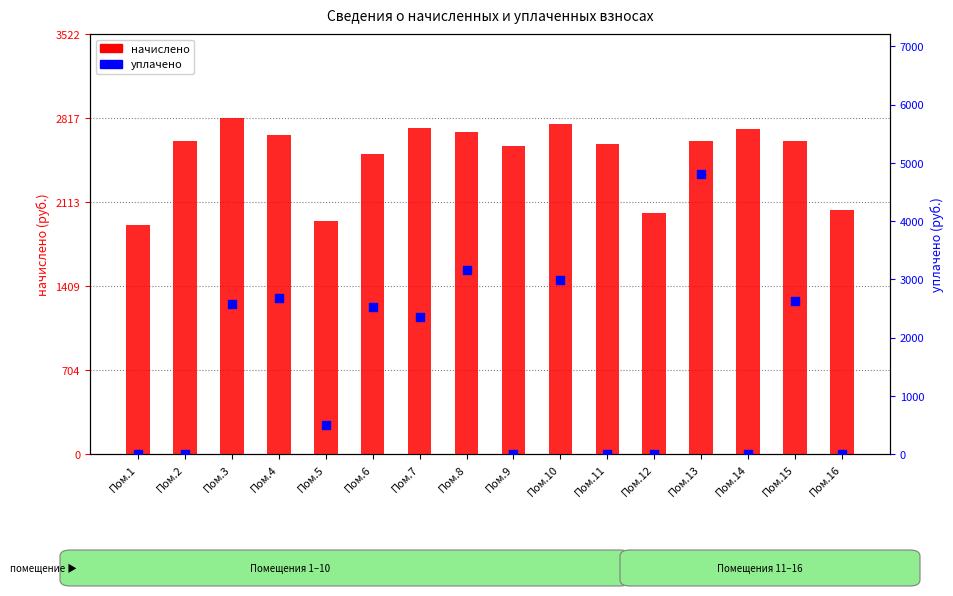

What are all the series names shown in the legend?

начислено, уплачено